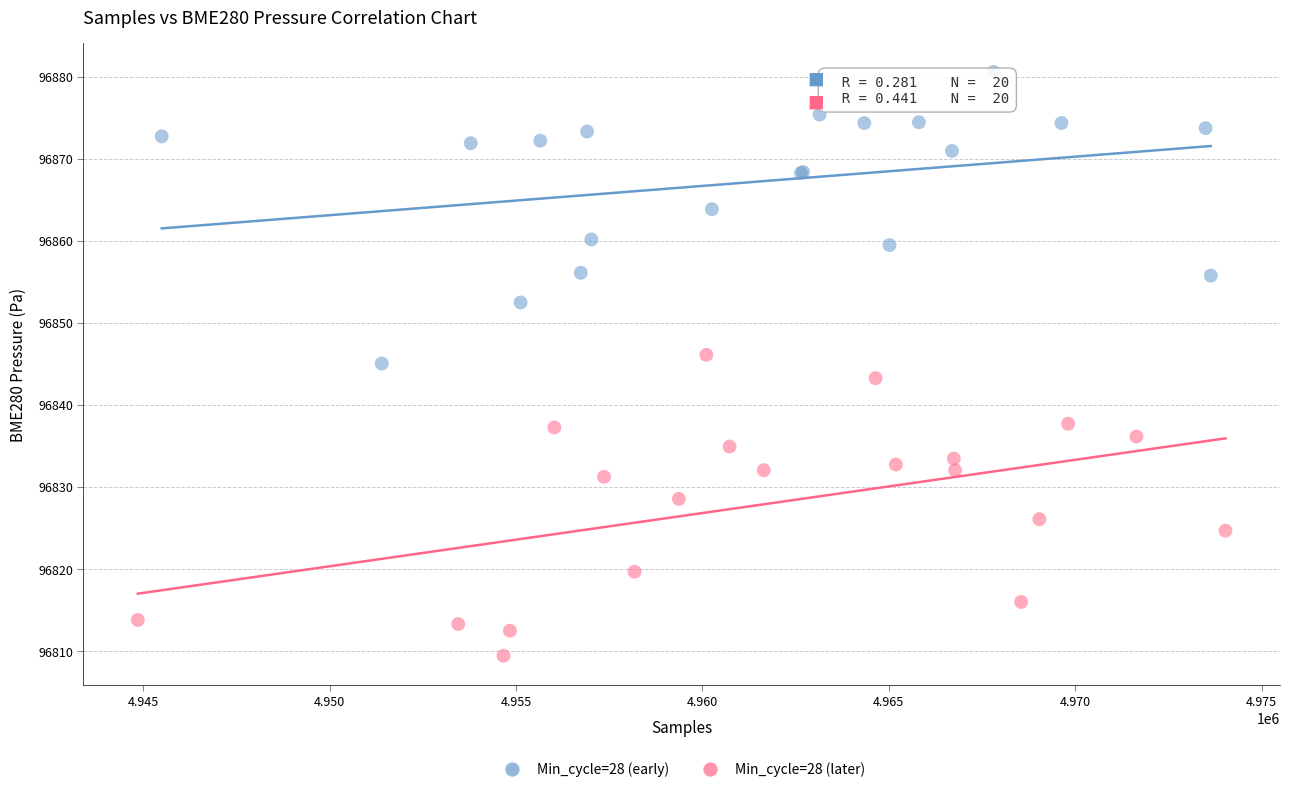

Which series has the largest Y range (max minus min)?

Min_cycle=28 (later)